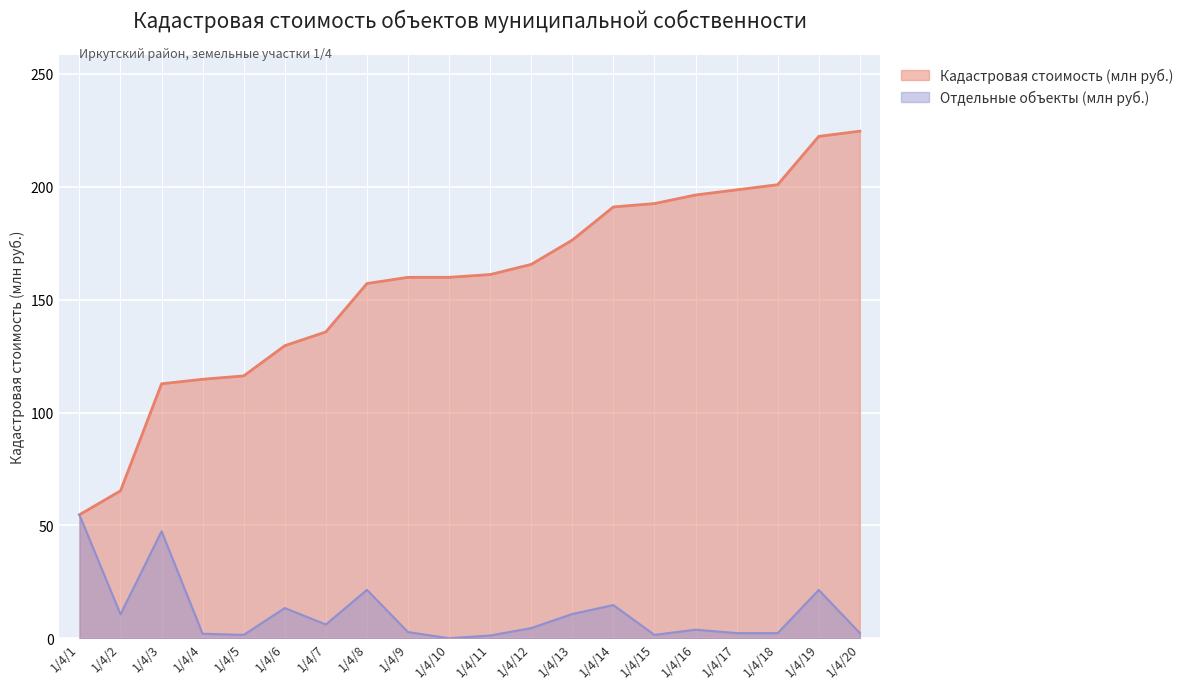

What is the difference between the second highest and second lowest values?

46.2